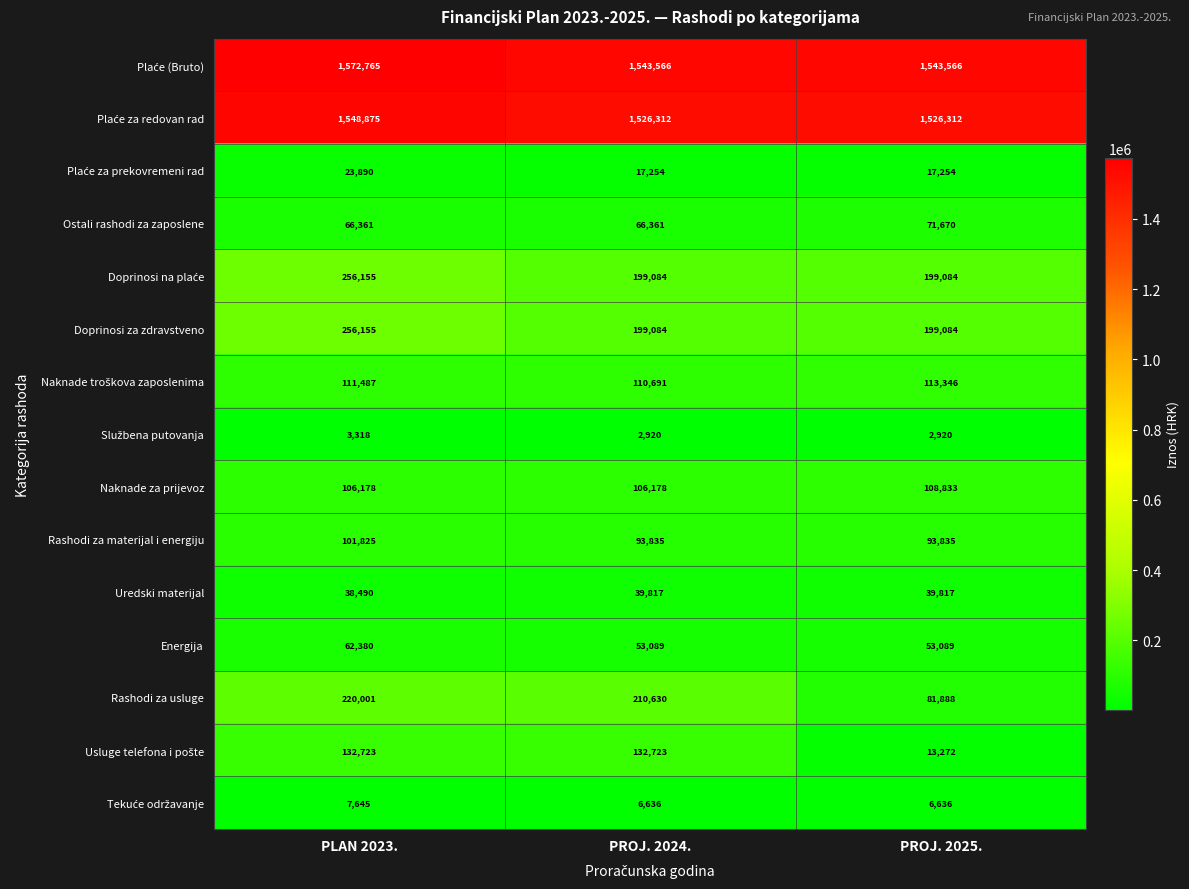

Which series has the widest spread of values?

Rashodi za usluge